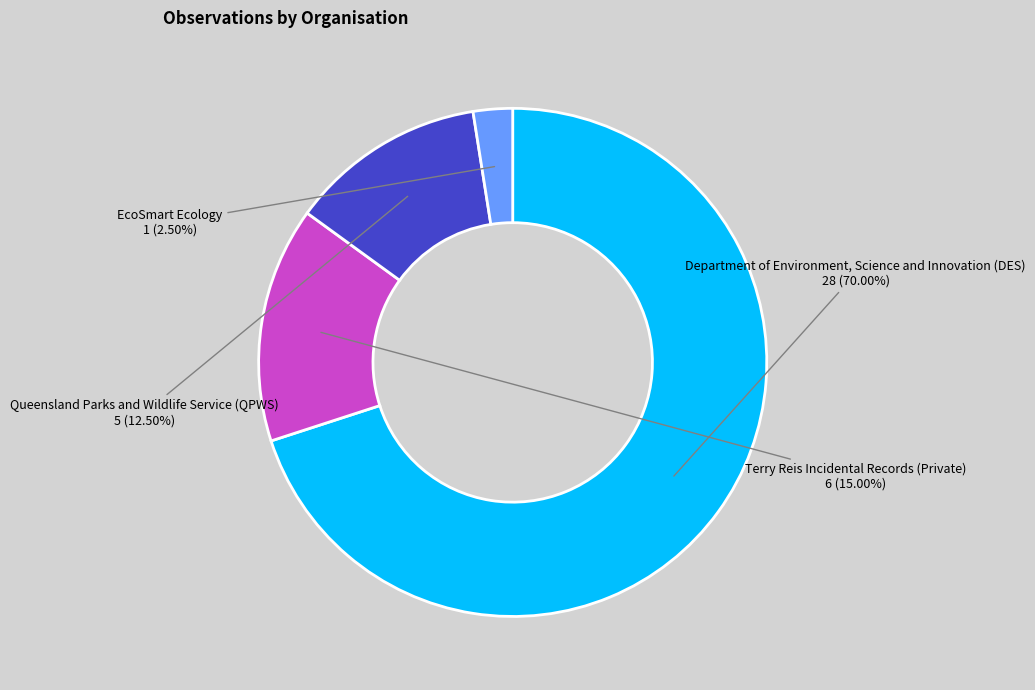

Is there any slice that represents more than half of the pie?

Yes